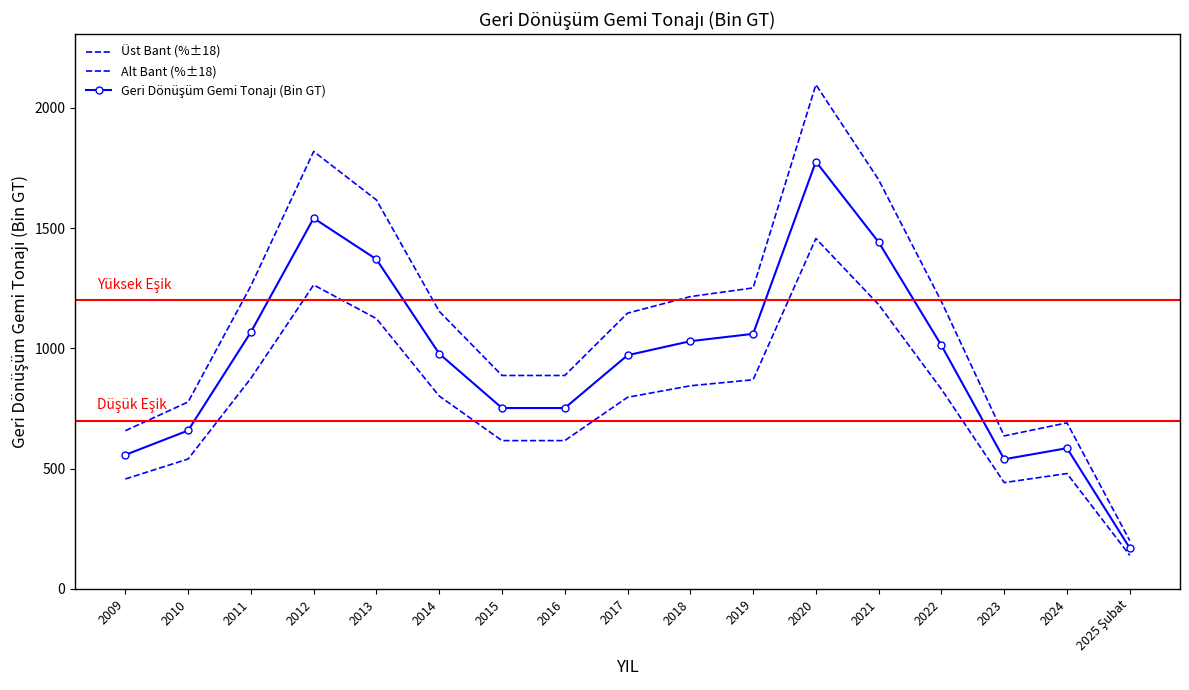

What is the difference between the Geri Dönüşüm Gemi Tonajı (Bin GT) values at 2018 and 2017?

58.3